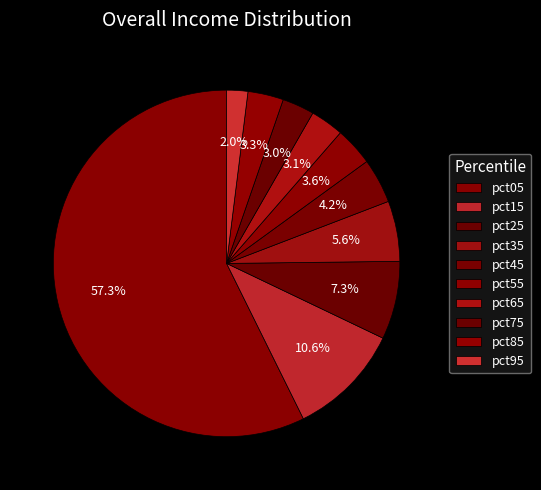

How many slices are in this pie chart?

10